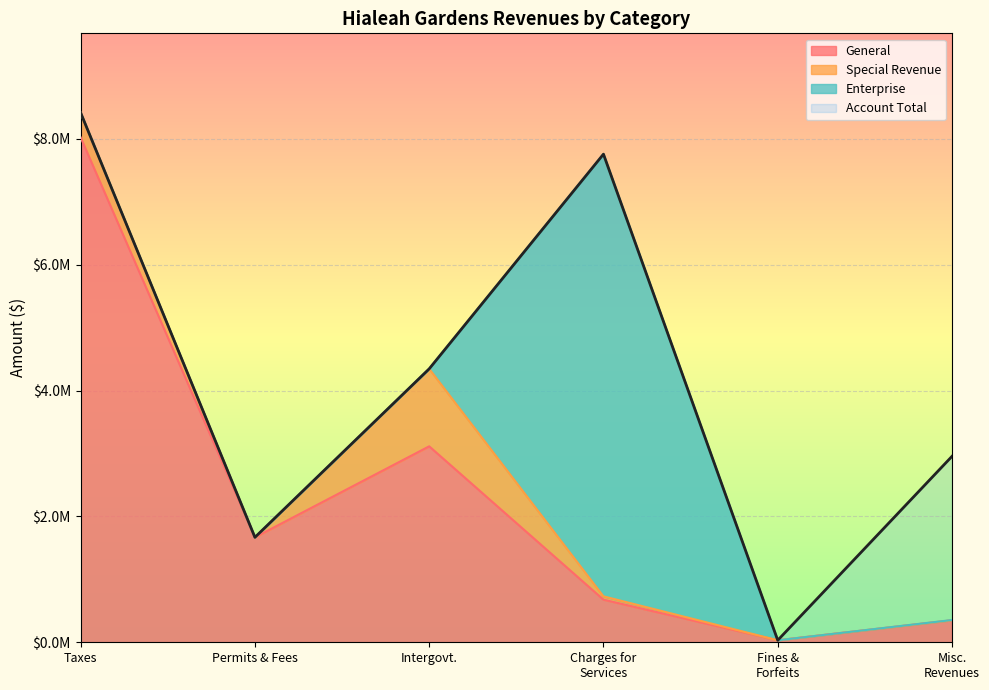

The General series shows 676964 at Charges for Services. True or false?

True